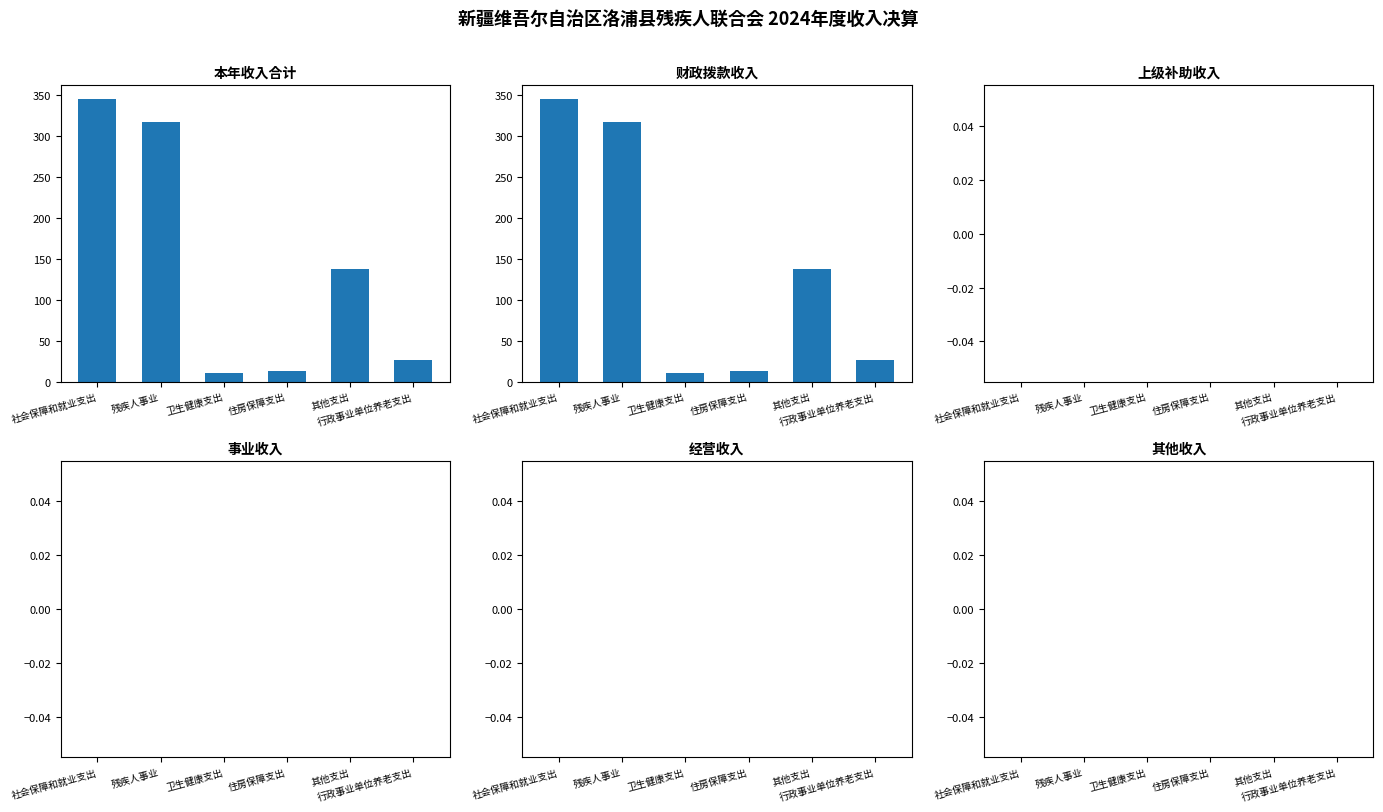

Which series has the largest total across all categories?

本年收入合计